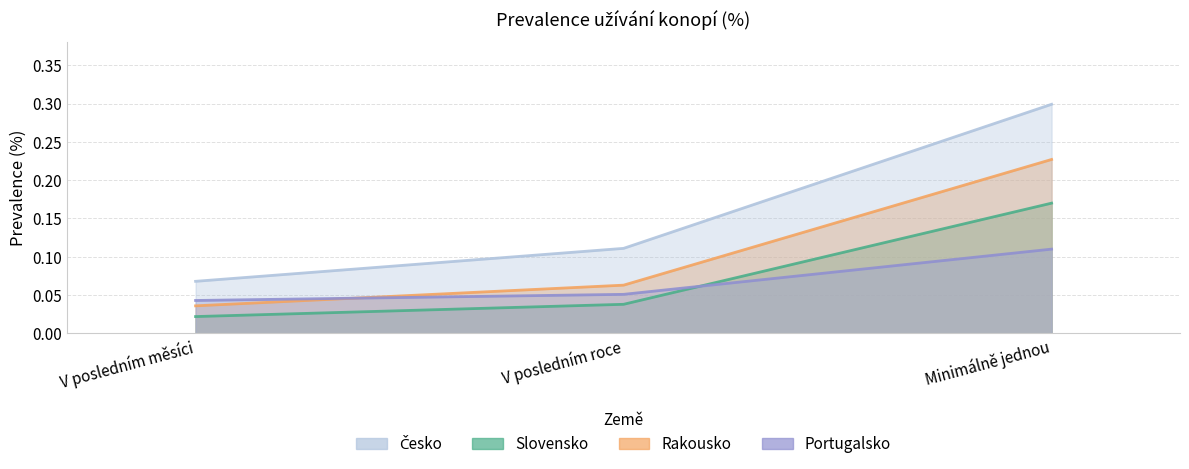

Which label corresponds to the smallest value in the chart?

V posledním měsíci